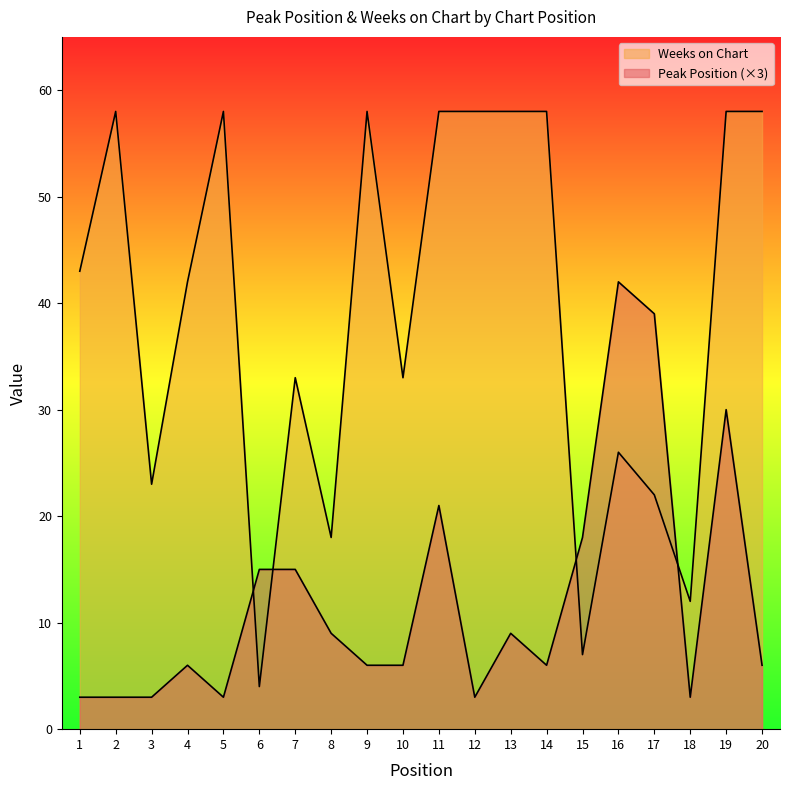

Rank the series by their average value, from highest to lowest.

Weeks on Chart, Peak Position